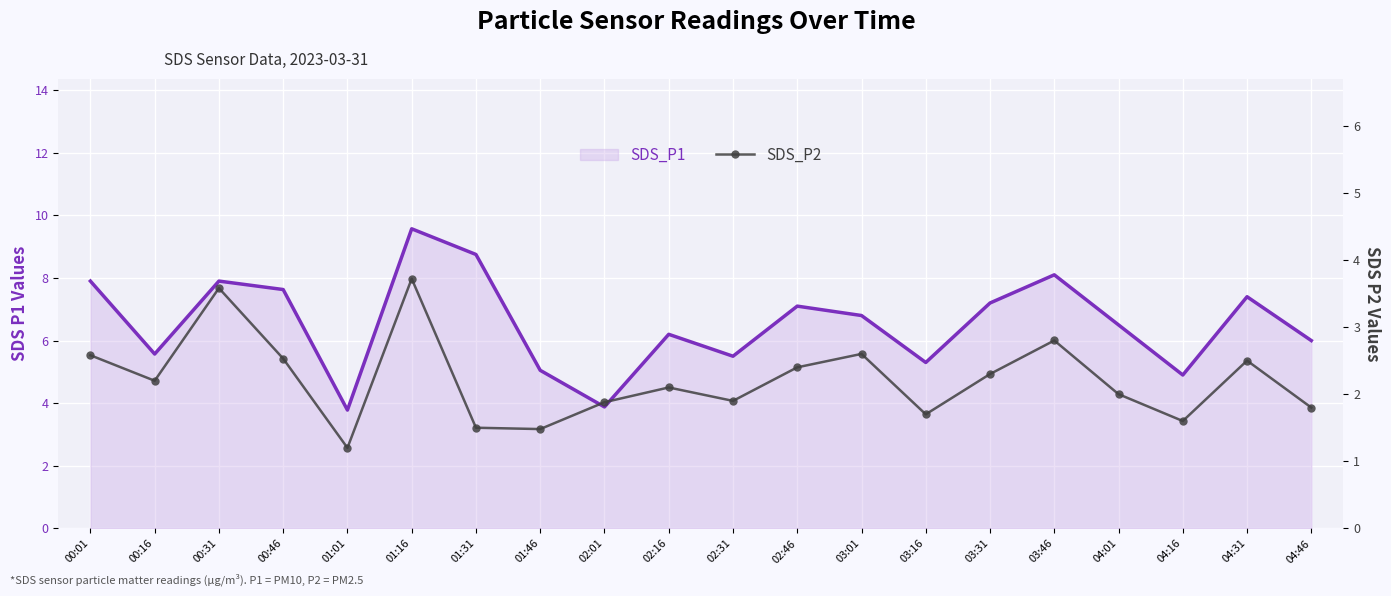

List the labels in order of SDS_P1 value, largest first.

01:16, 01:31, 03:46, 00:01, 00:31, 00:46, 04:31, 03:31, 02:46, 03:01, 04:01, 02:16, 04:46, 00:16, 02:31, 03:16, 01:46, 04:16, 02:01, 01:01